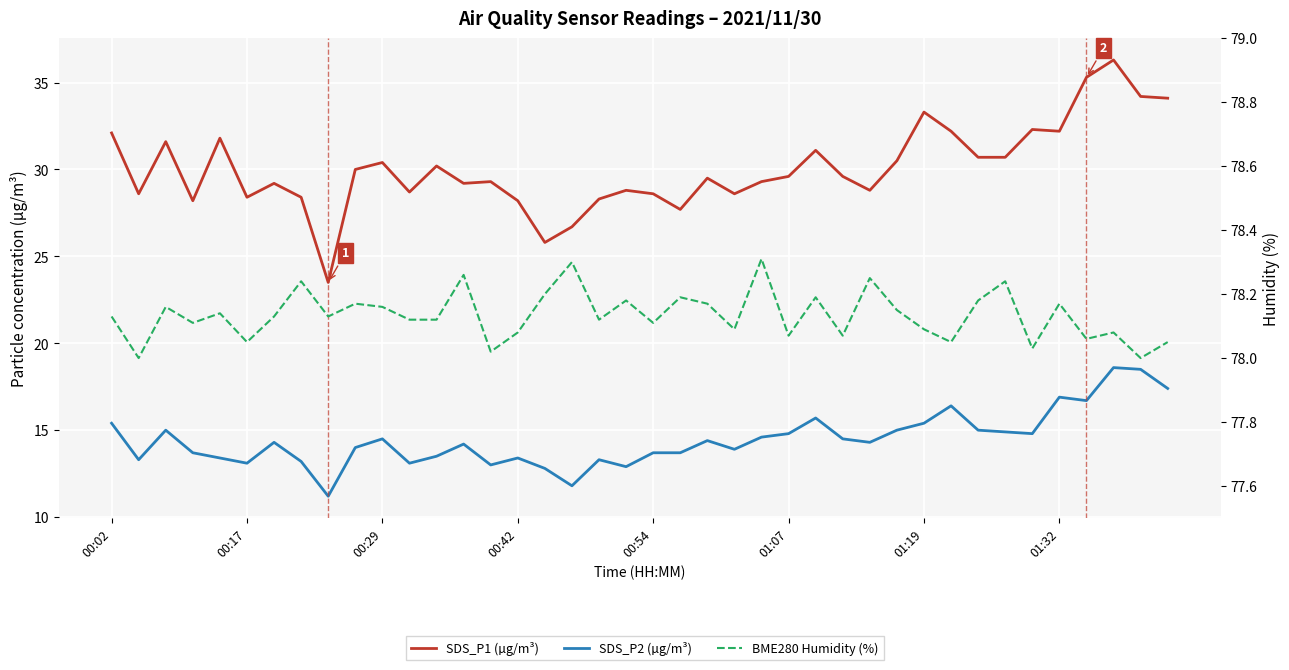

What are all the series names shown in the legend?

SDS_P1 (µg/m³), SDS_P2 (µg/m³), BME280 Humidity (%)